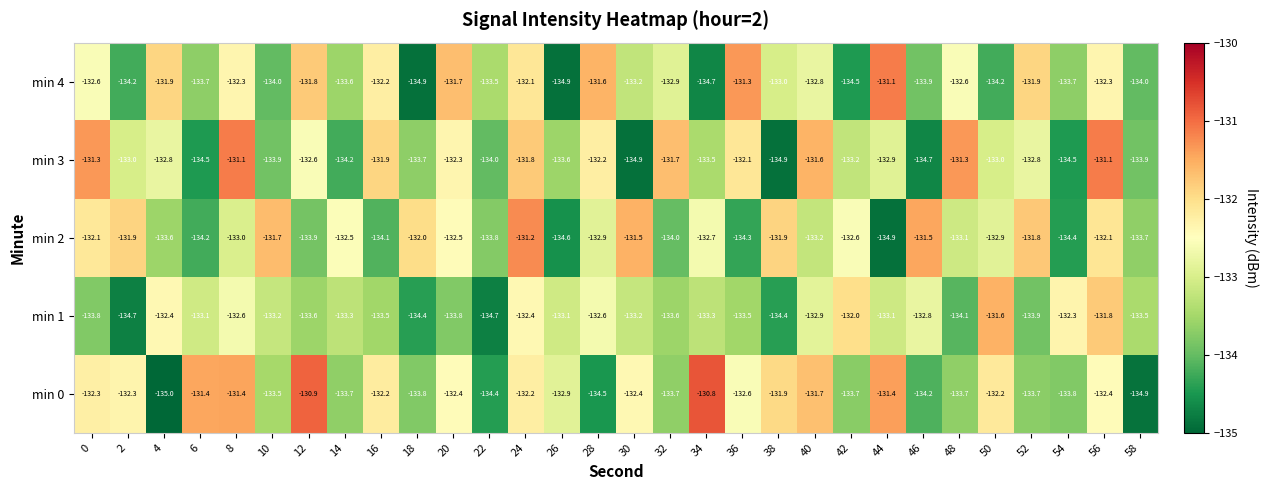

True or false: min 0 has a value of -132.9 at 26.

True